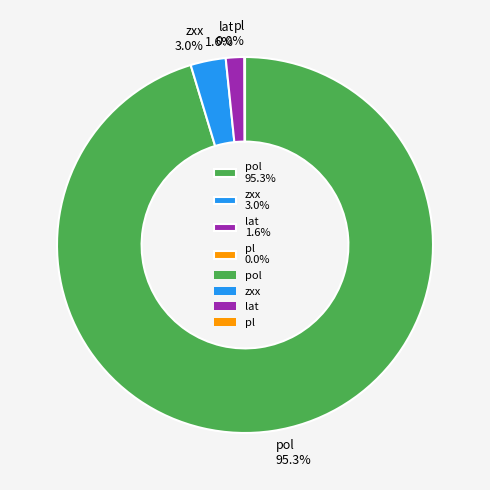

Which has a higher value, zxx 3.0% or lat 1.6%?

zxx 3.0%